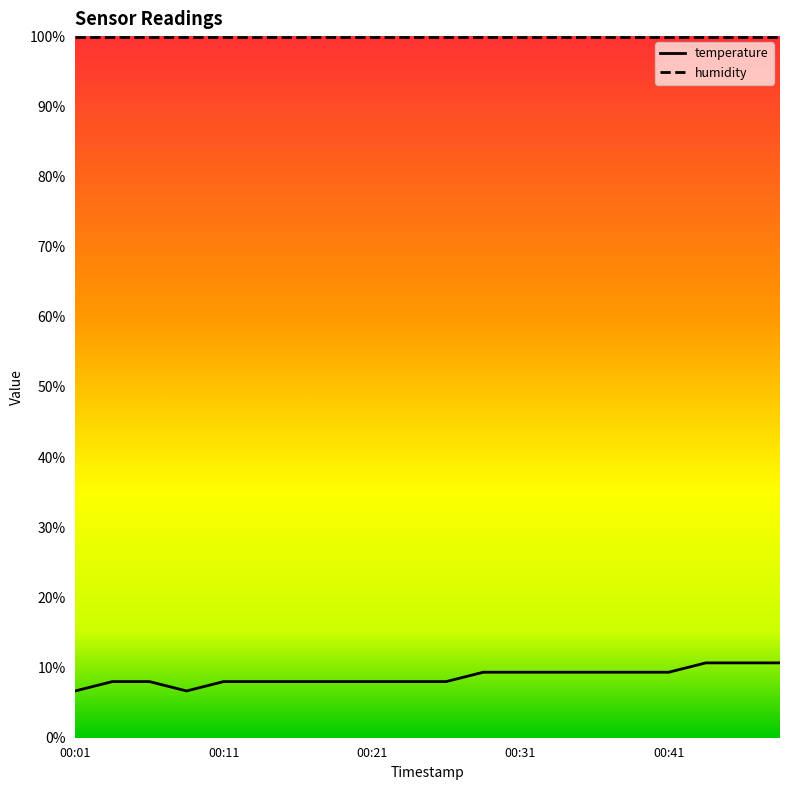

Which has a higher value, 00:13 or 00:01?

00:13